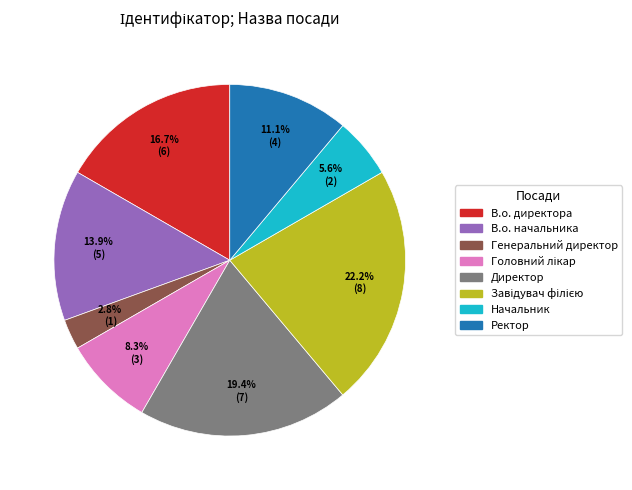

True or false: В.о. начальника accounts for 2% of the total.

False